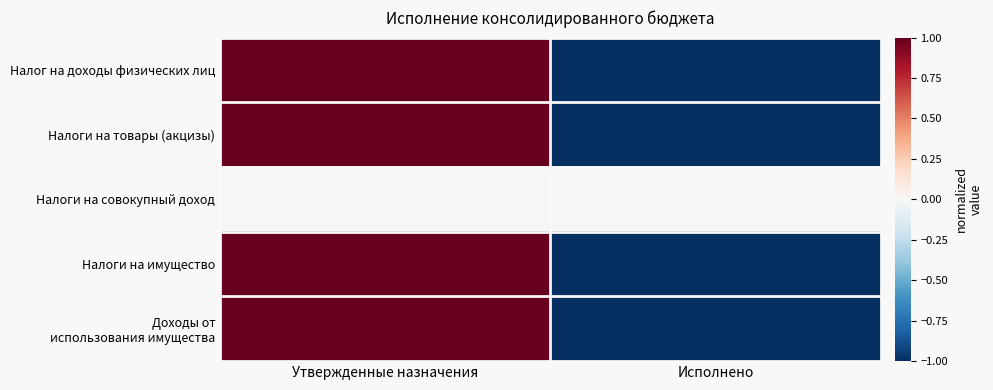

What is the smallest value displayed?

-1.0